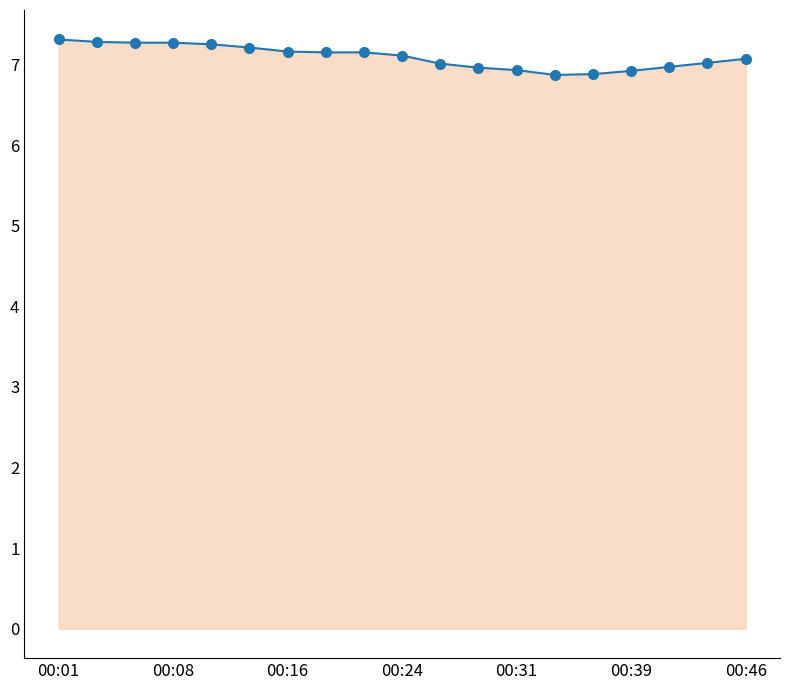

What is the average value?

7.1